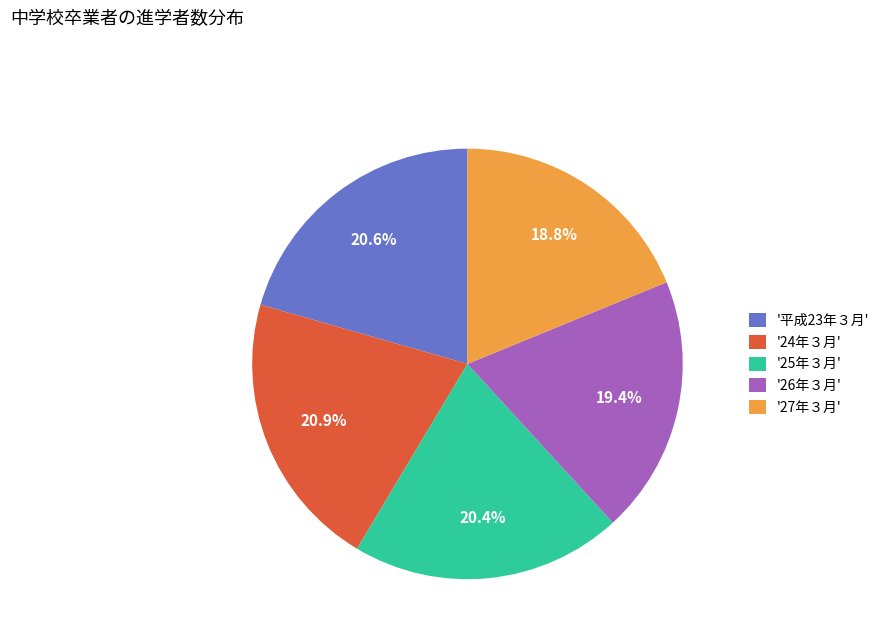

Which category has the smallest portion of the pie?

'27年３月'